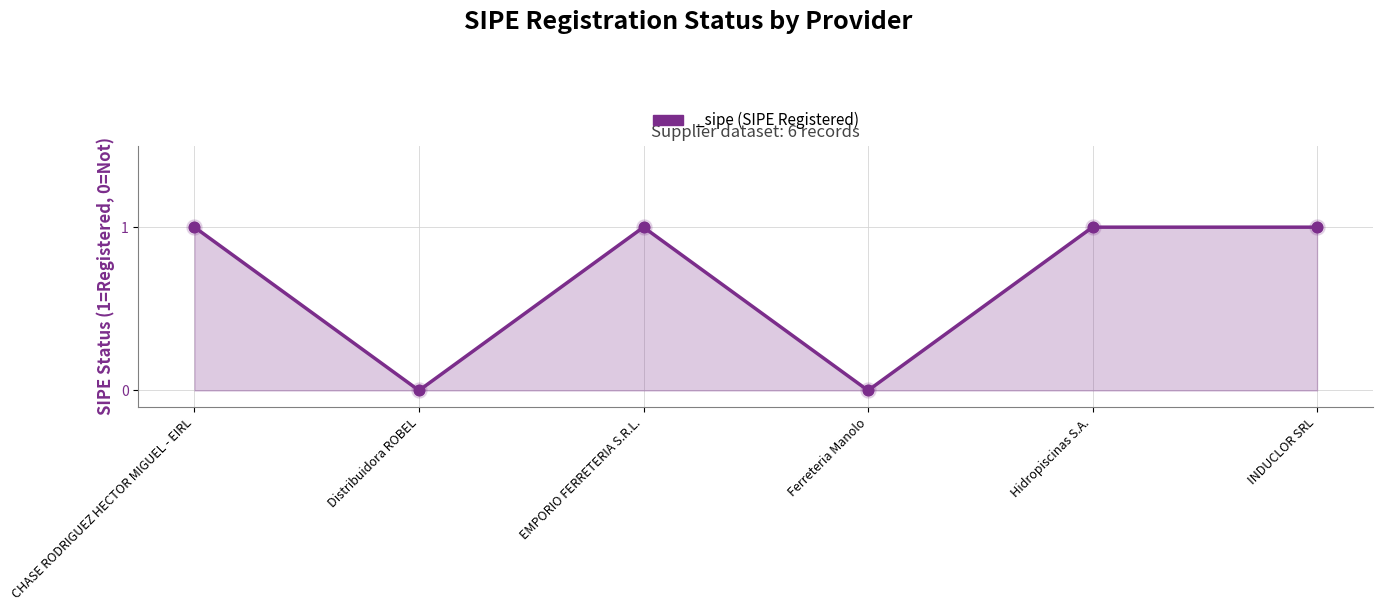

What is the change in value from Ferreteria Manolo to Hidropiscinas S.A.?

+1